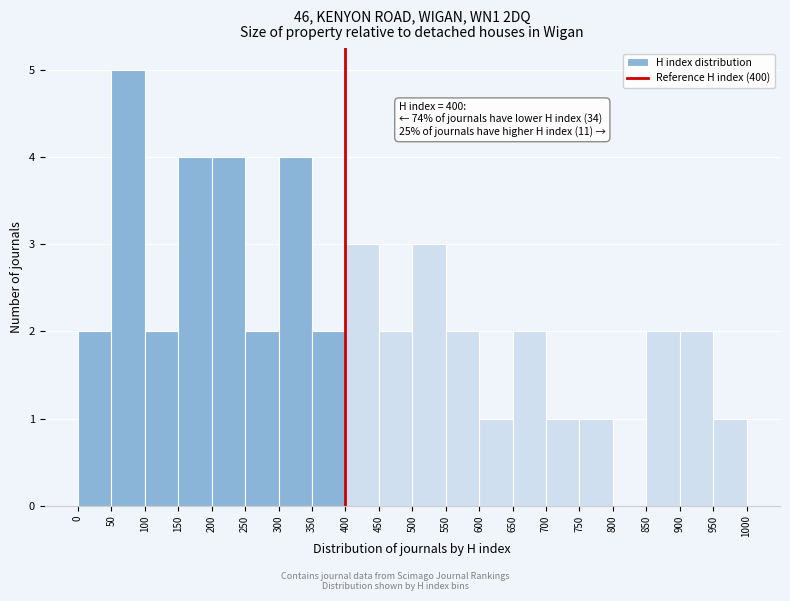

Over which range of the x-axis is the bar tallest?

50 to 100